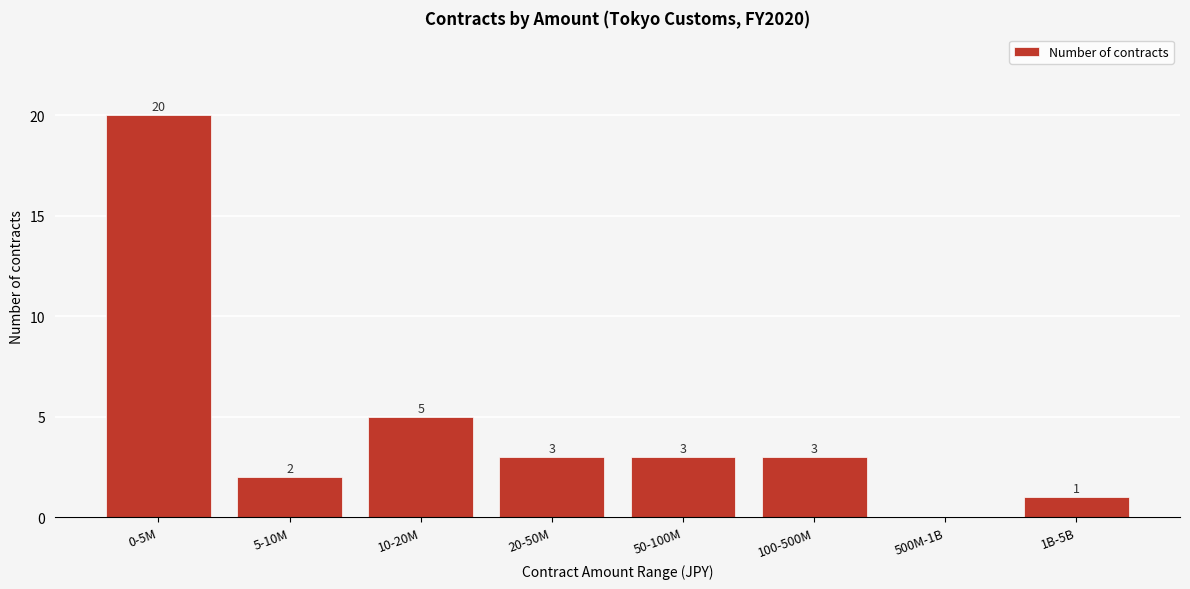

Reading left to right, what are all the values shown in this chart?

0-5M=20	5-10M=2	10-20M=5	20-50M=3	50-100M=3	100-500M=3	500M-1B=0	1B-5B=1